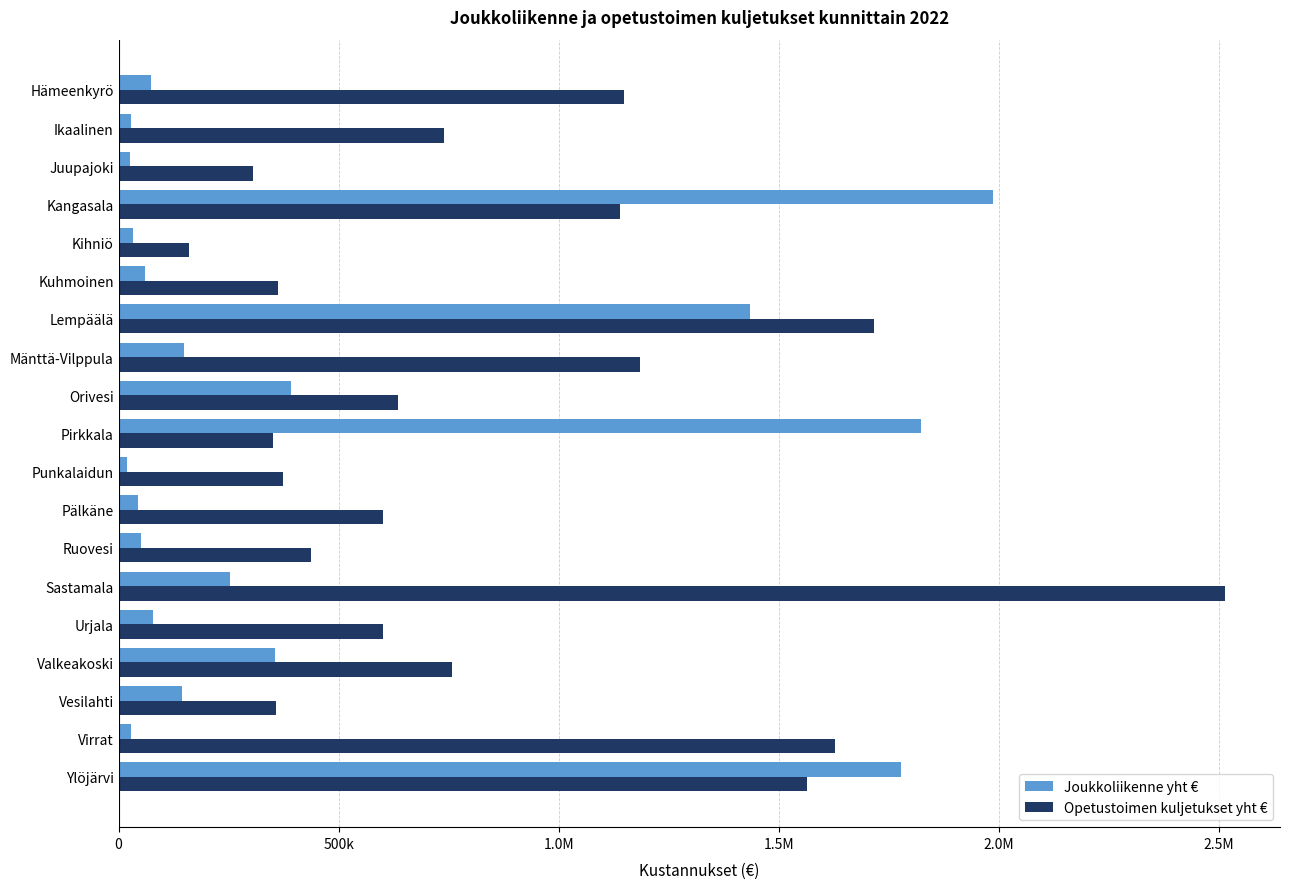

What are all the series names shown in the legend?

Joukkoliikenne yht €, Opetustoimen kuljetukset yht €